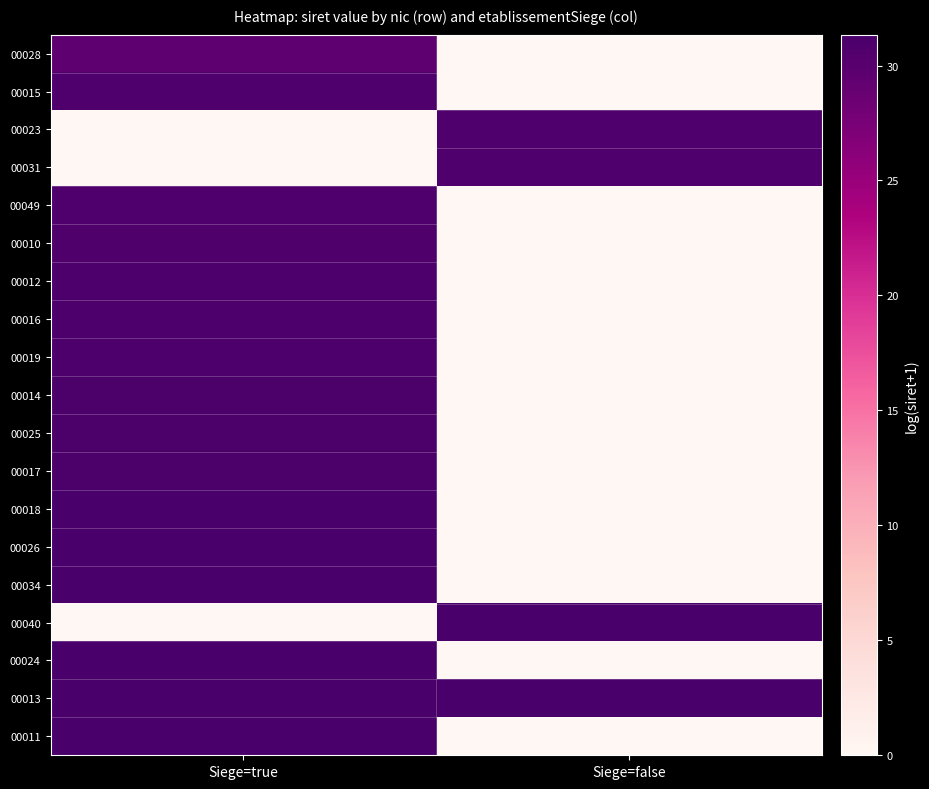

Reading left to right, extract all data points from this chart.

00028: Siege=true=29.6	Siege=false=0.0
00015: Siege=true=30.7	Siege=false=0.0
00023: Siege=true=0.0	Siege=false=30.7
00031: Siege=true=0.0	Siege=false=30.7
00049: Siege=true=30.7	Siege=false=0.0
00010: Siege=true=30.8	Siege=false=0.0
00012: Siege=true=30.9	Siege=false=0.0
00016: Siege=true=30.9	Siege=false=0.0
00019: Siege=true=30.9	Siege=false=0.0
00014: Siege=true=31.1	Siege=false=0.0
00025: Siege=true=31.1	Siege=false=0.0
00017: Siege=true=31.1	Siege=false=0.0
00018: Siege=true=31.1	Siege=false=0.0
00026: Siege=true=31.2	Siege=false=0.0
00034: Siege=true=31.3	Siege=false=0.0
00040: Siege=true=0.0	Siege=false=31.3
00024: Siege=true=31.3	Siege=false=0.0
00013: Siege=true=31.3	Siege=false=31.3
00011: Siege=true=31.3	Siege=false=0.0